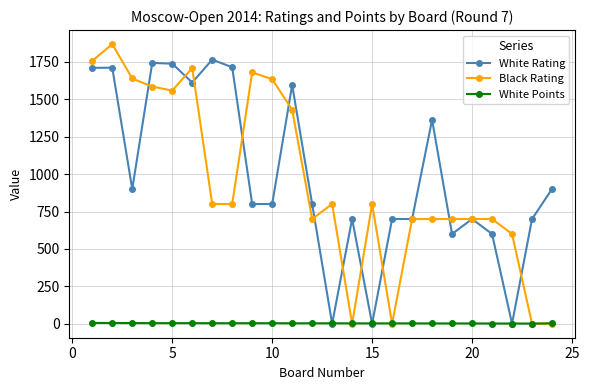

What is the value of the White Rating point at the 16th from the left?

700.0